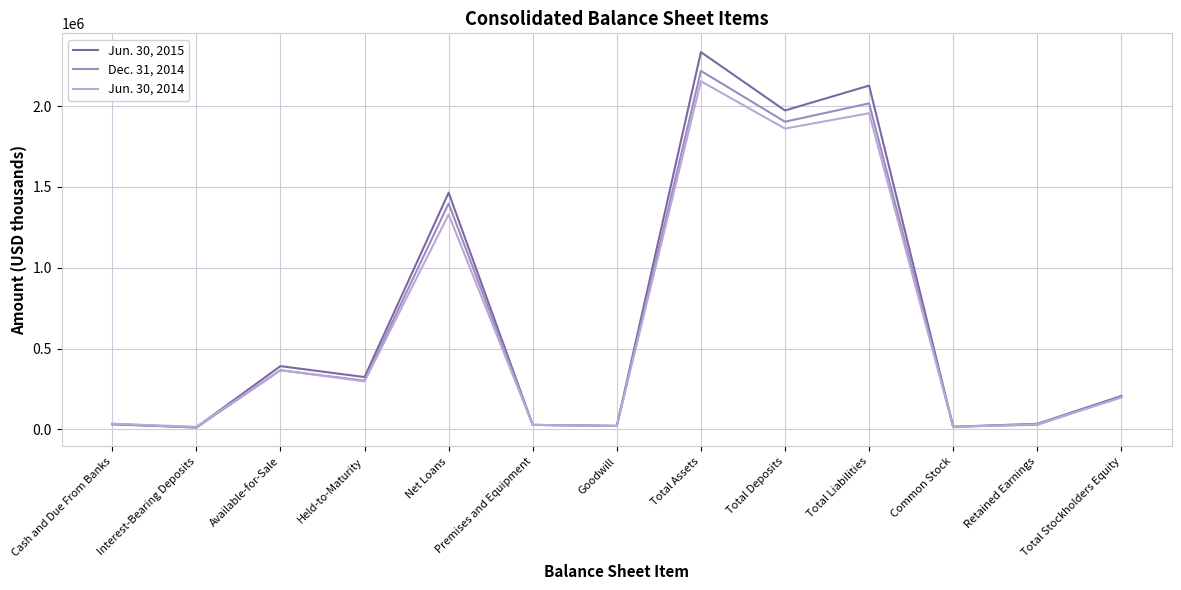

At how many categories does at least one series exceed 1677203?

3